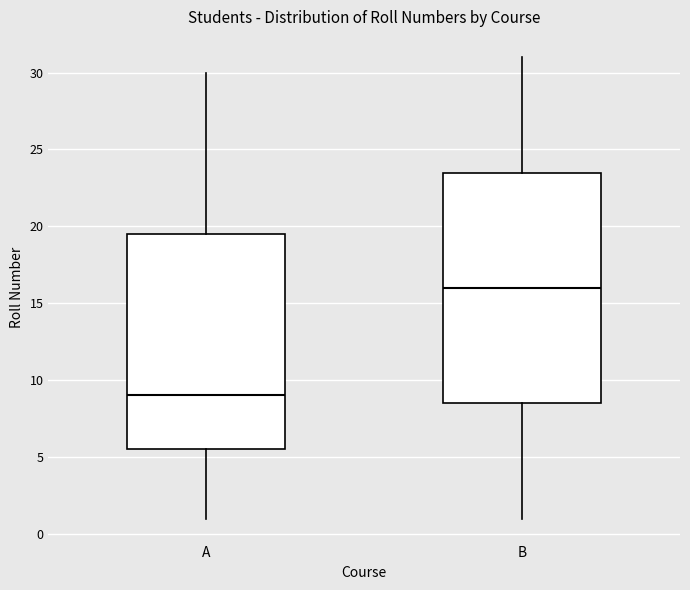

Which box is the tallest, from its lower edge to its upper edge?

B